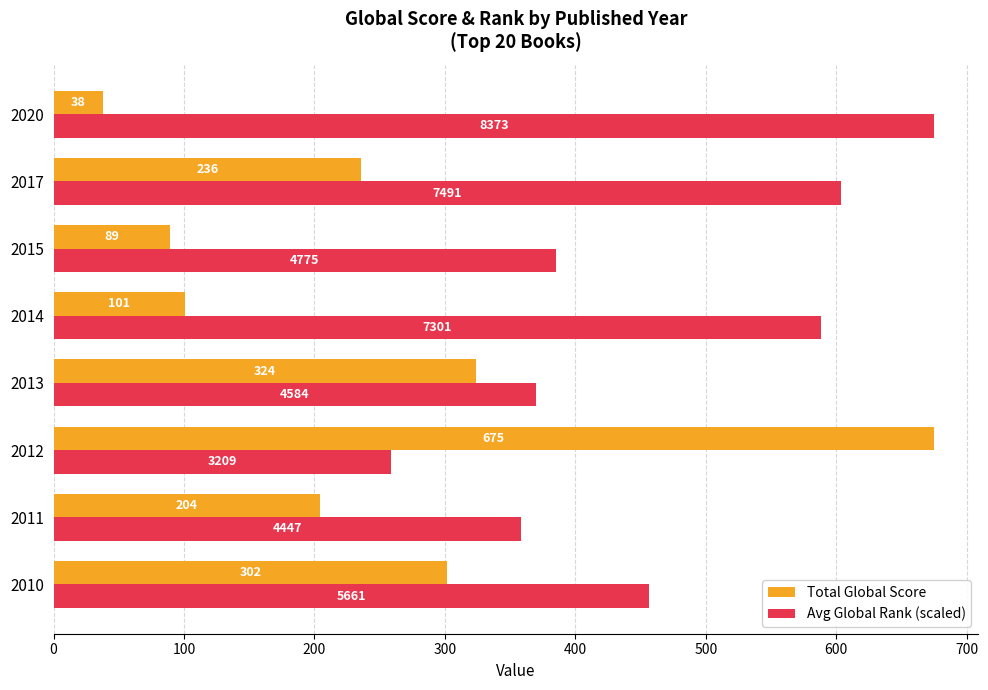

Which series has the largest range (max minus min)?

Total Global Score